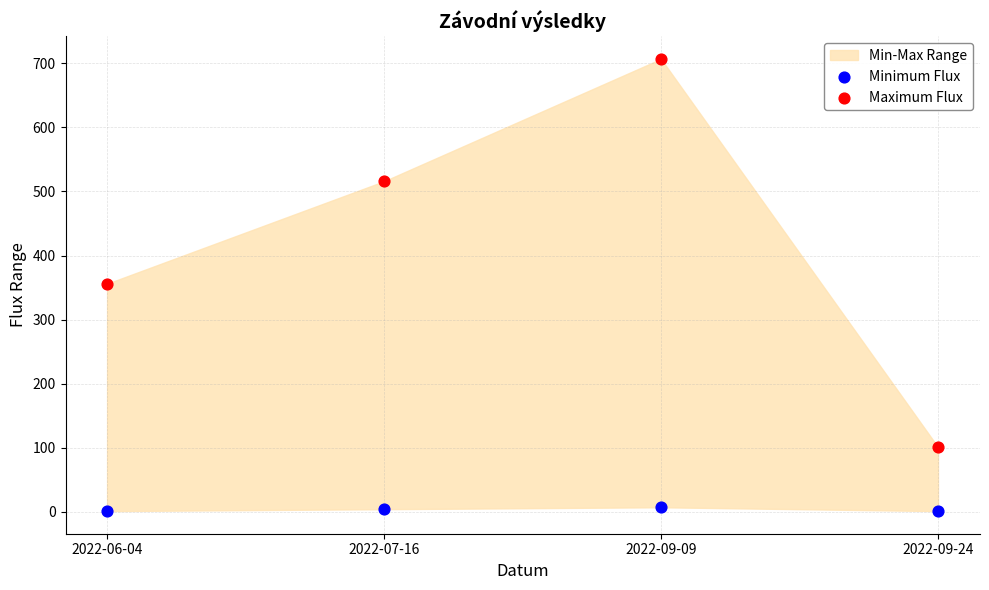

Which series contains the lowest Y value?

Minimum Flux